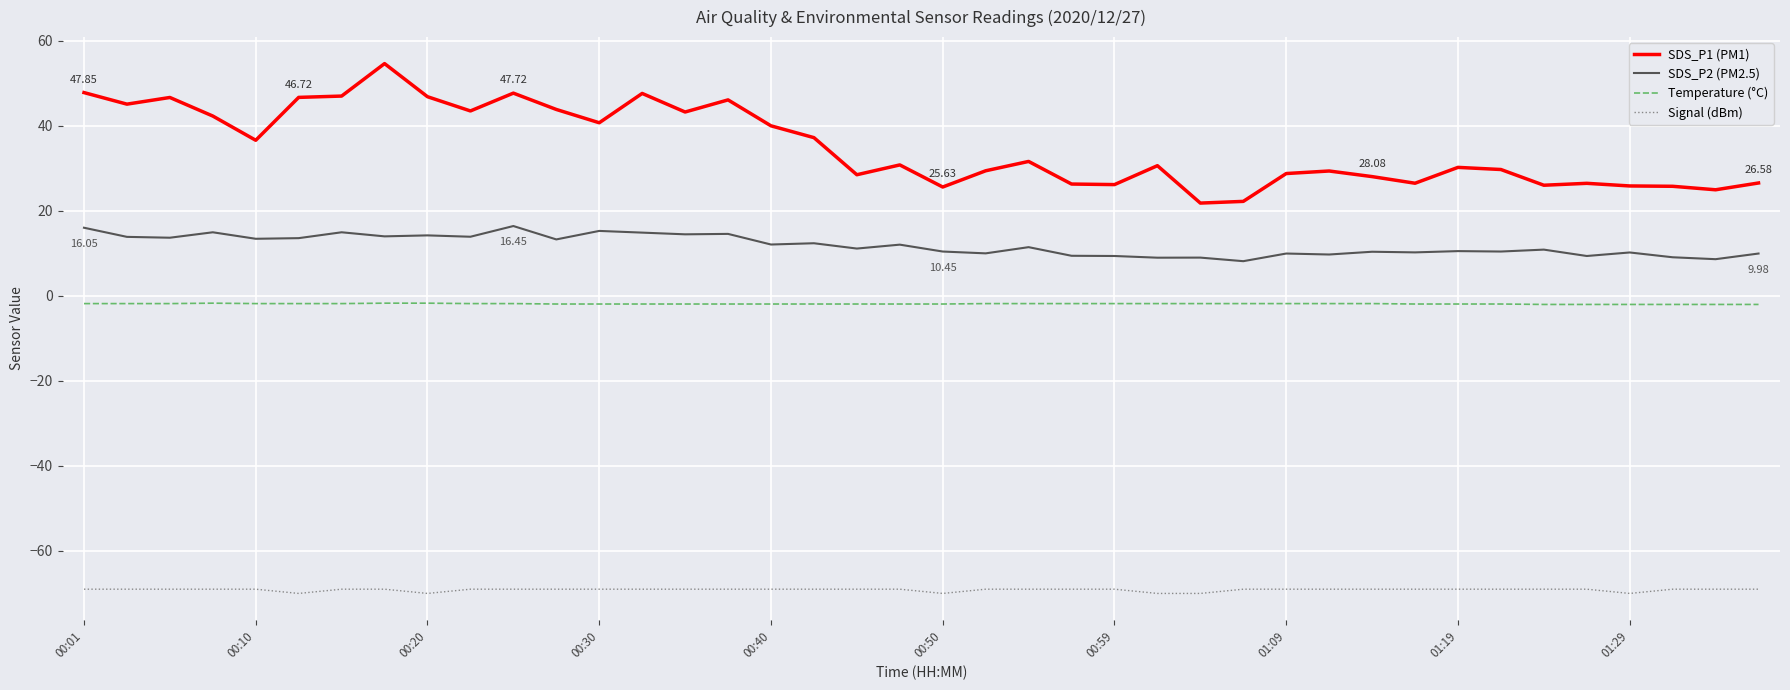

List the series in order of their peak value, highest first.

SDS_P1 (PM1), SDS_P2 (PM2.5), Temperature (°C), Signal (dBm)